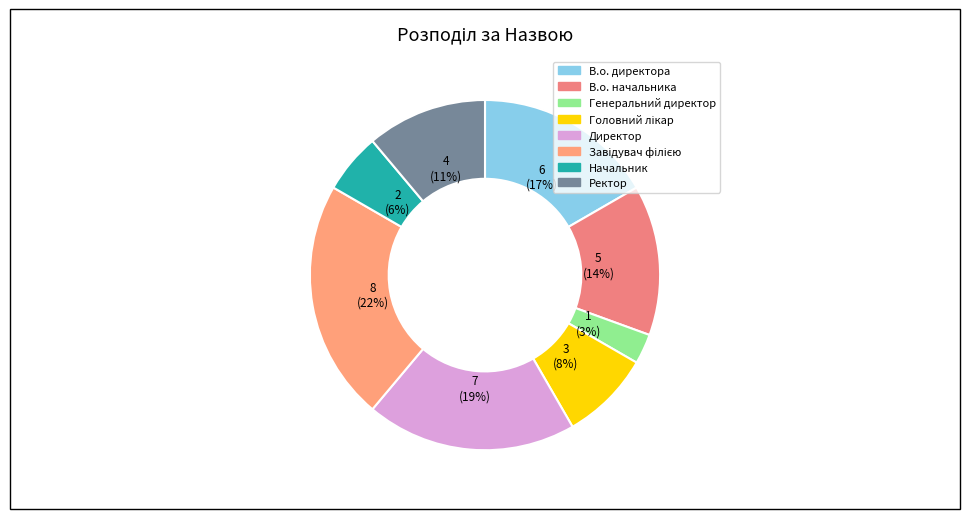

To the nearest percent, what is the average slice percentage?

12%